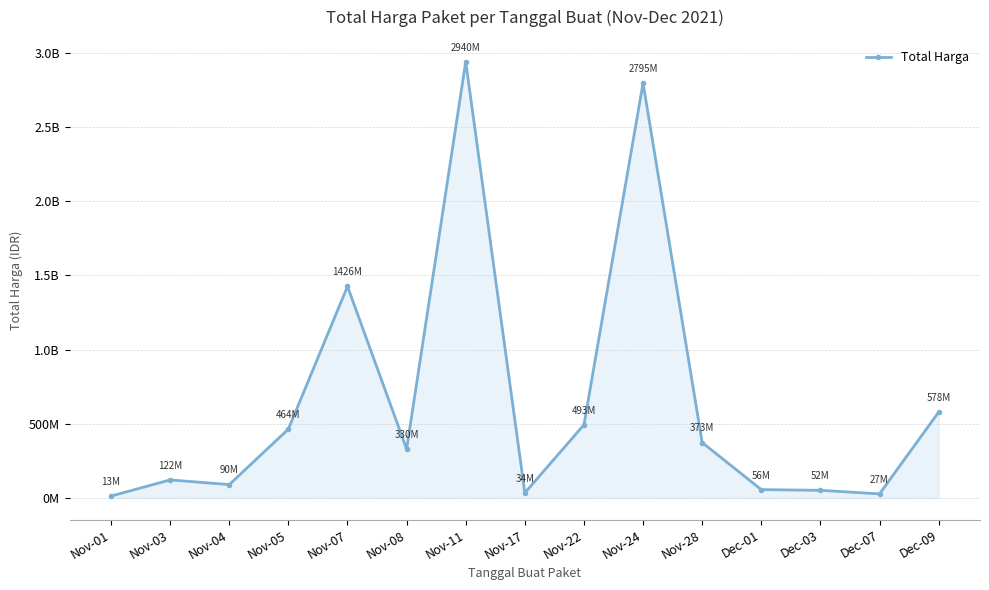

What value does the data have at Nov-17?

34292000